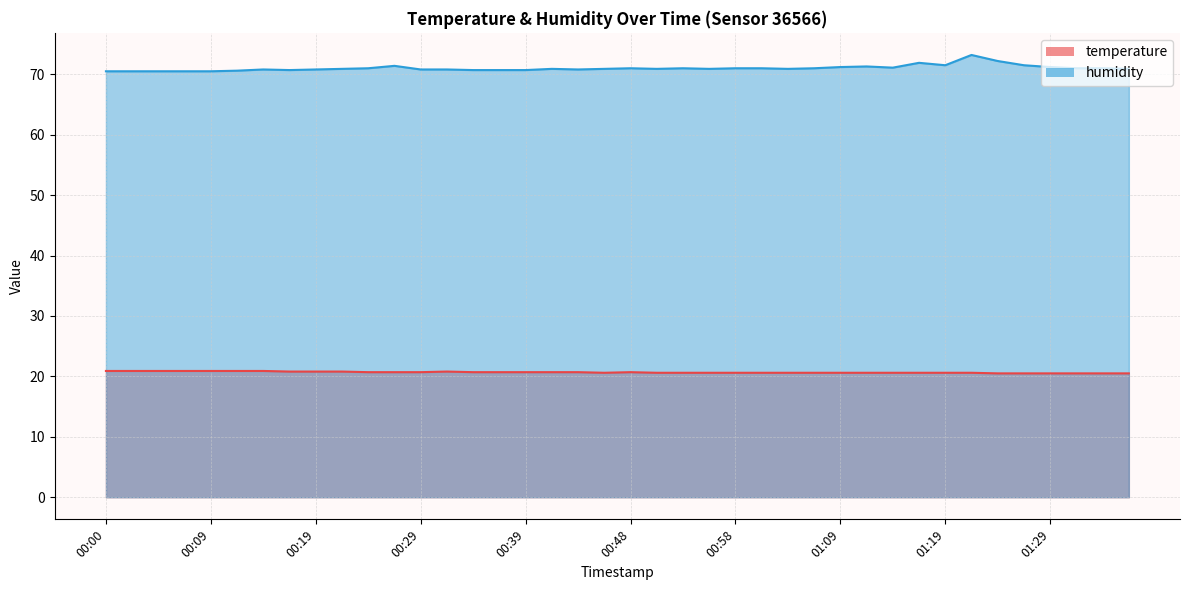

Which has a higher value, 00:00 or 00:12?

00:00